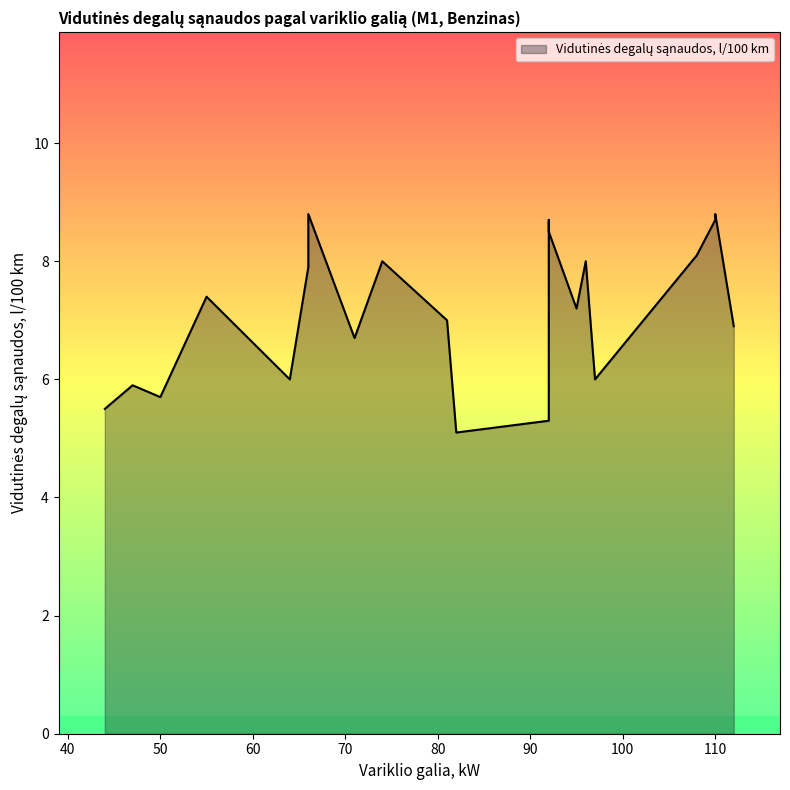

True or false: the data shows 7.2 at 95.

True